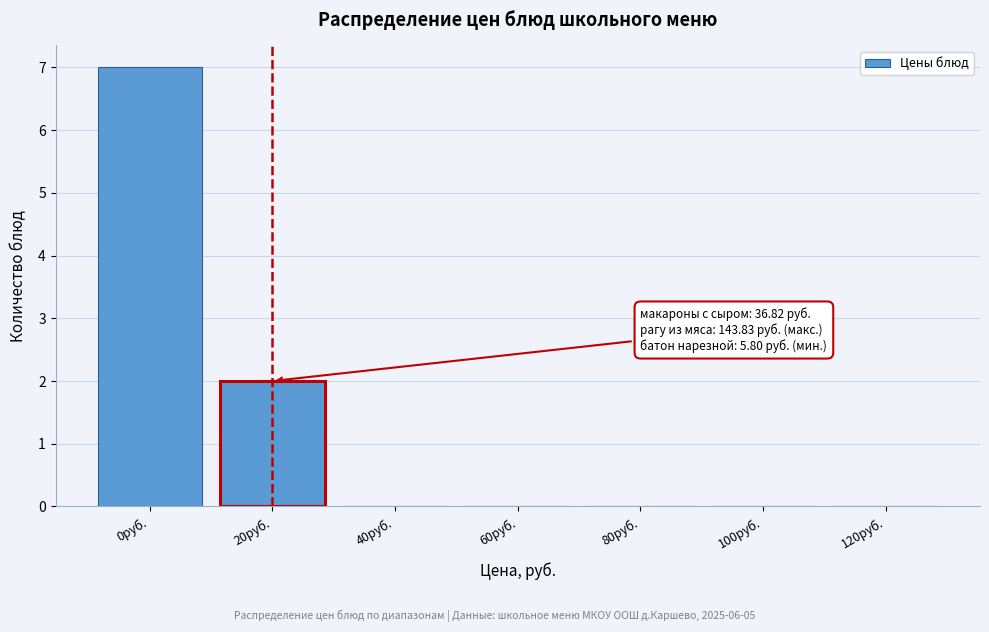

Reading left to right, transcribe all the data shown in this chart.

0руб.=7	20руб.=2	40руб.=0	60руб.=0	80руб.=0	100руб.=0	120руб.=0